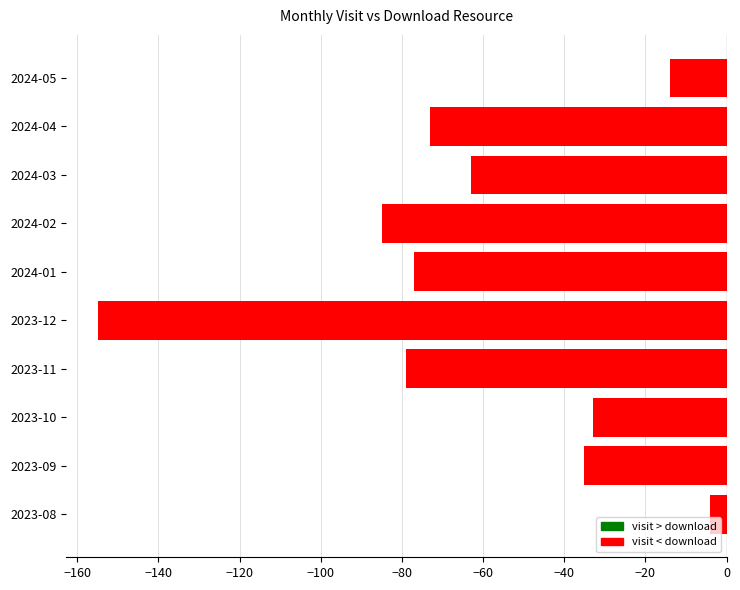

The value at 2024-04 is -41. True or false?

False